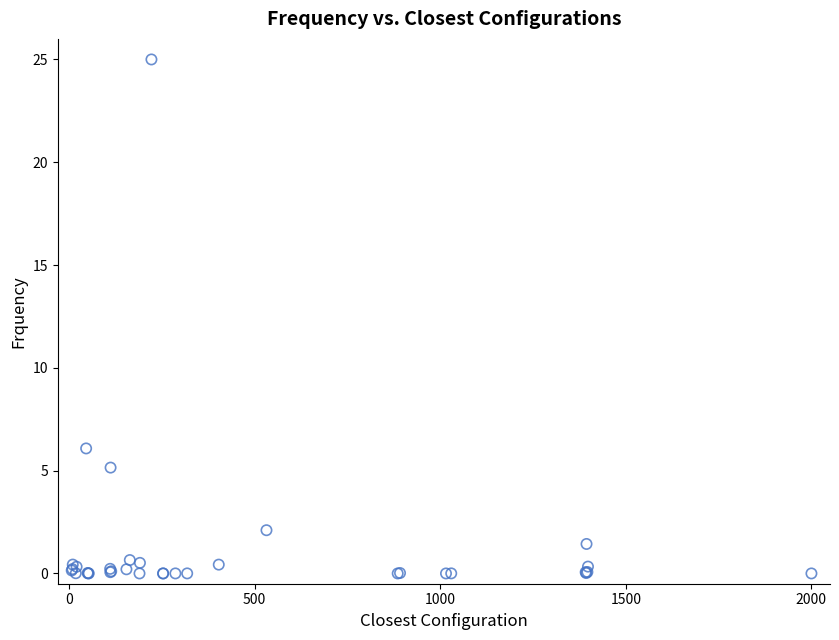

What Y value in the scatter plot is closest to 12?

6.1